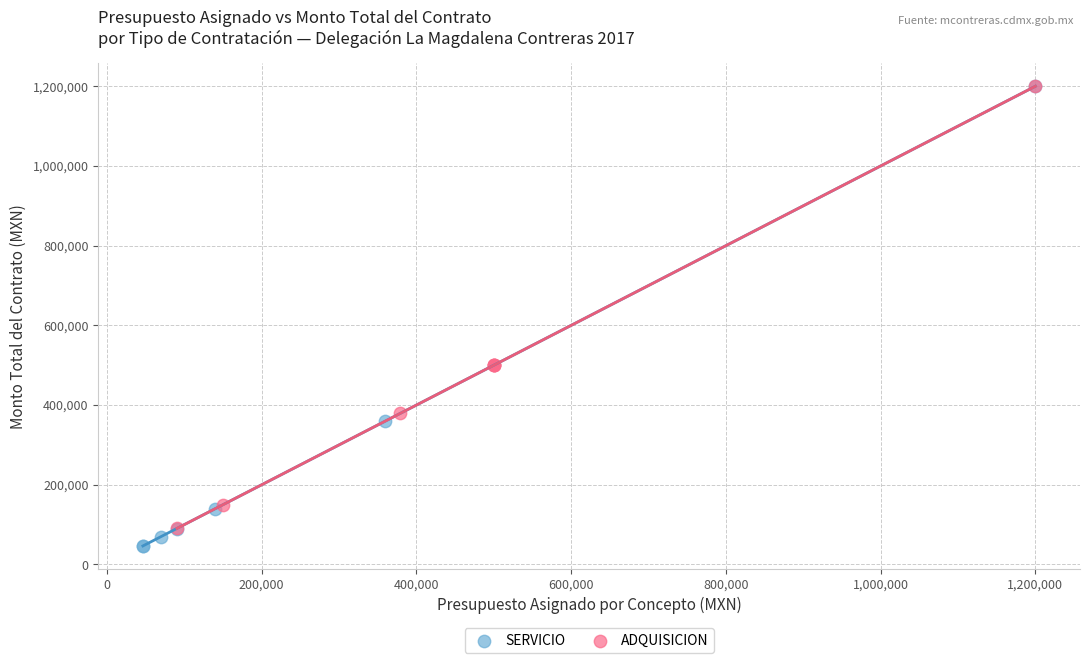

What are all the series names shown in the legend?

SERVICIO, ADQUISICION